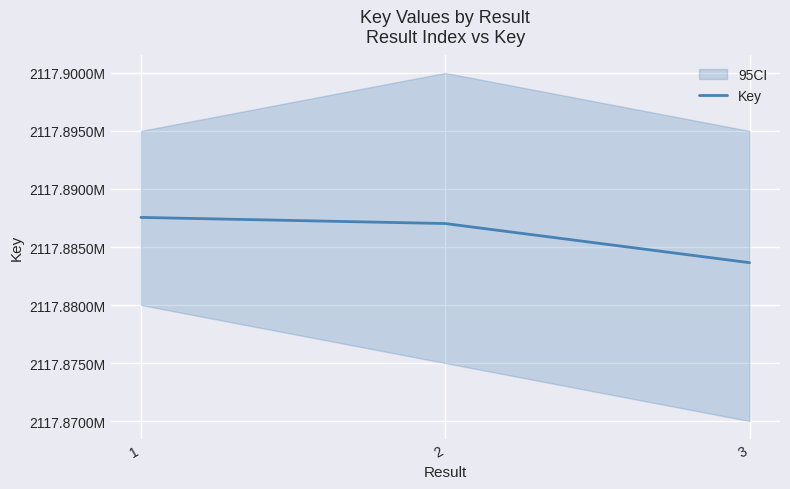

How many categories are shown in the chart?

3